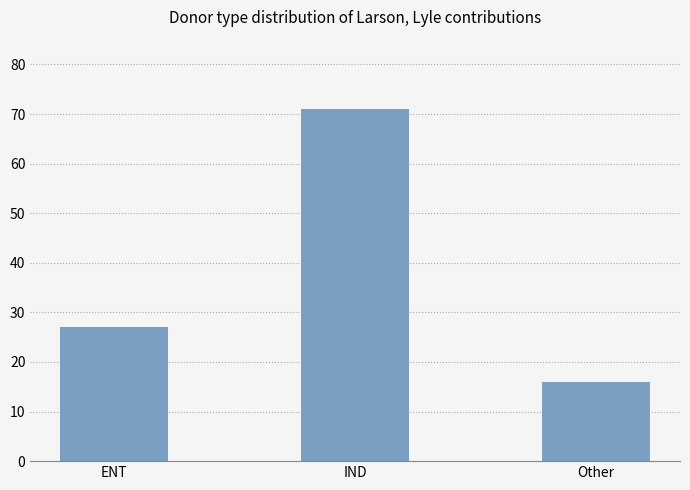

The value at Other is 16. True or false?

True